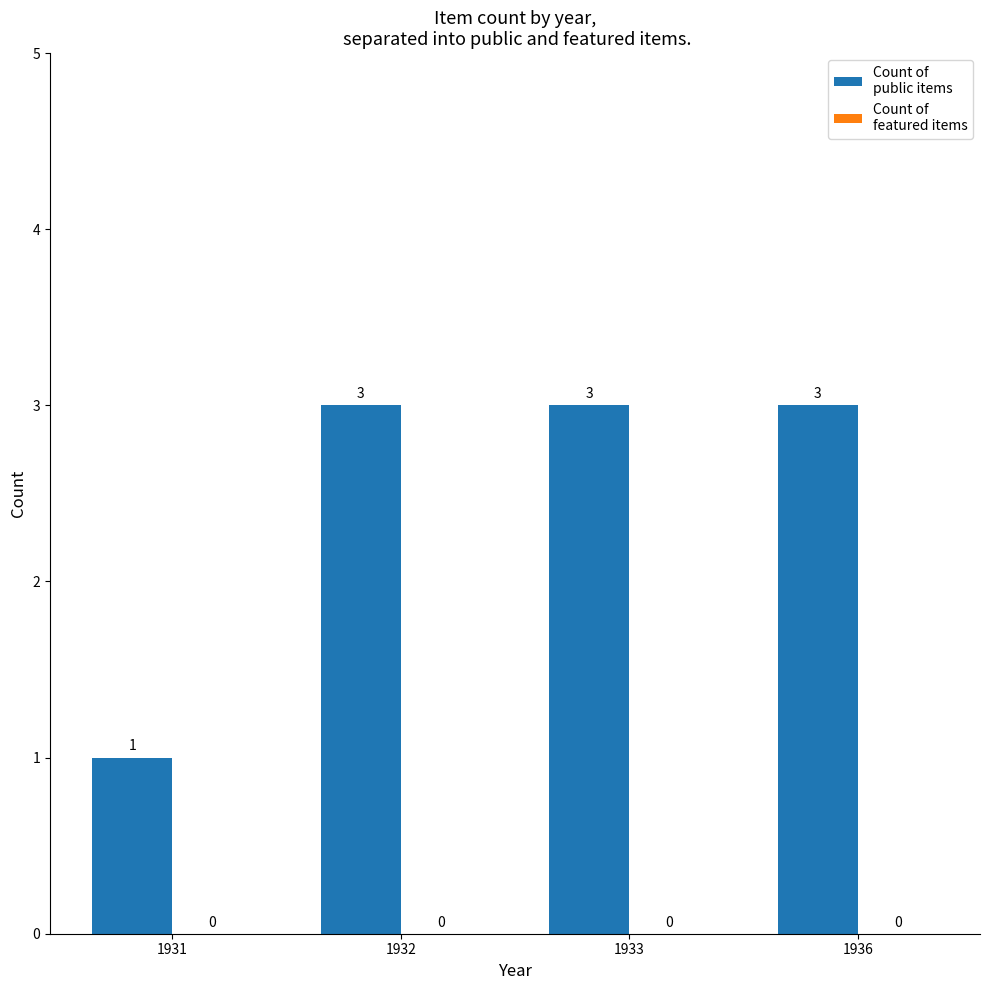

How many bars are there in total?

4